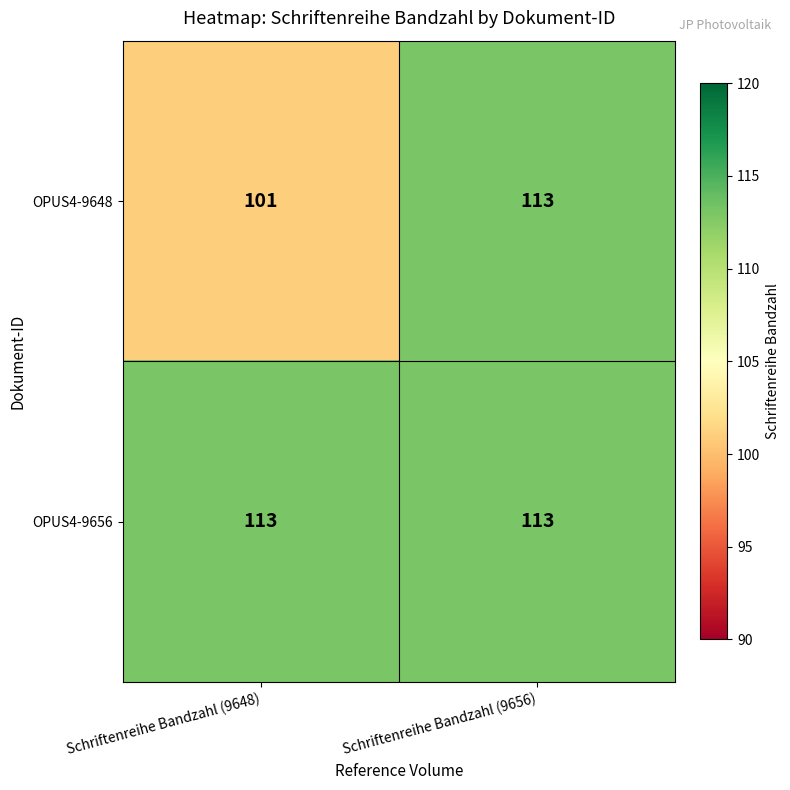

Which series has the largest range (max minus min)?

OPUS4-9648